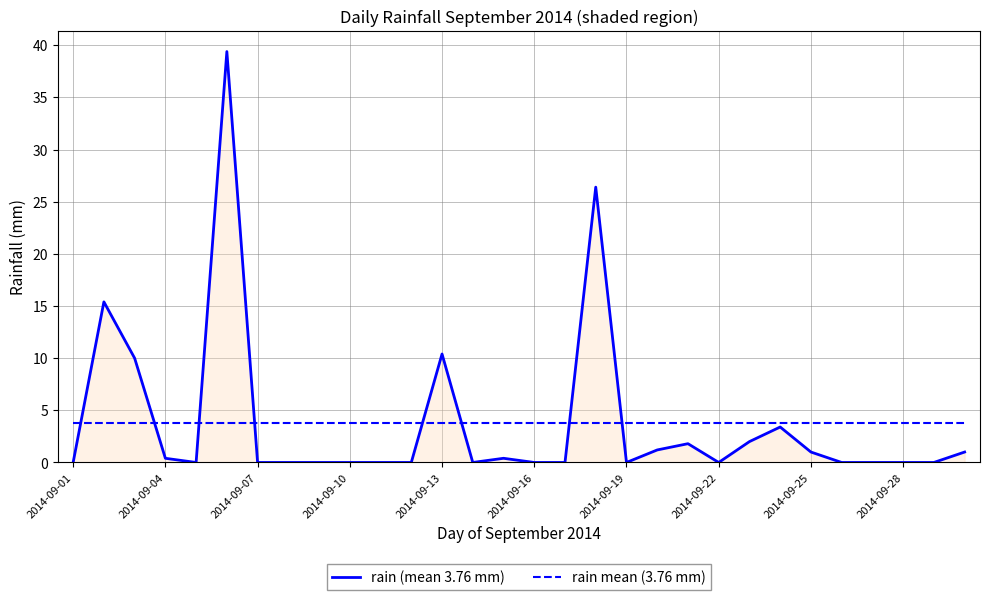

Which series has the largest range (max minus min)?

rain (mean 3.76 mm)